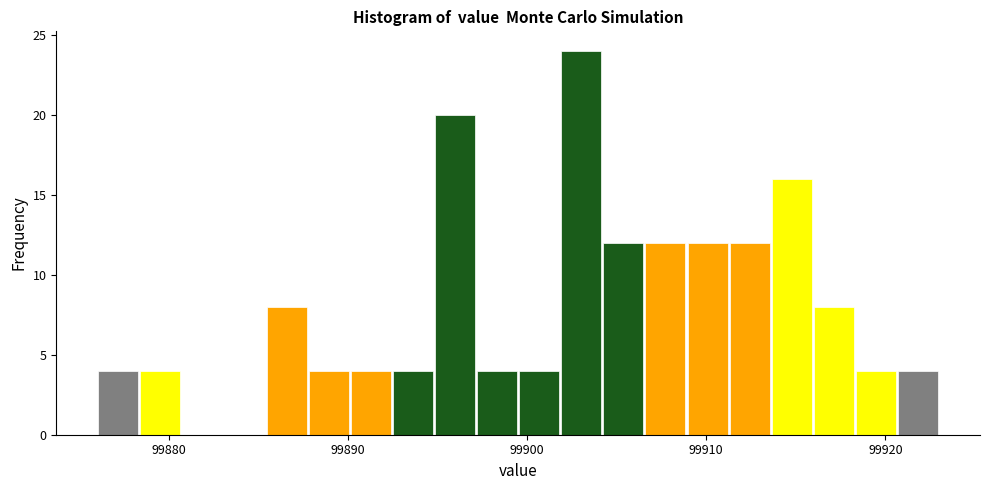

Around what value on the x-axis is the tallest bar? Give the approximate position of its centre, as read against the axis.

99903